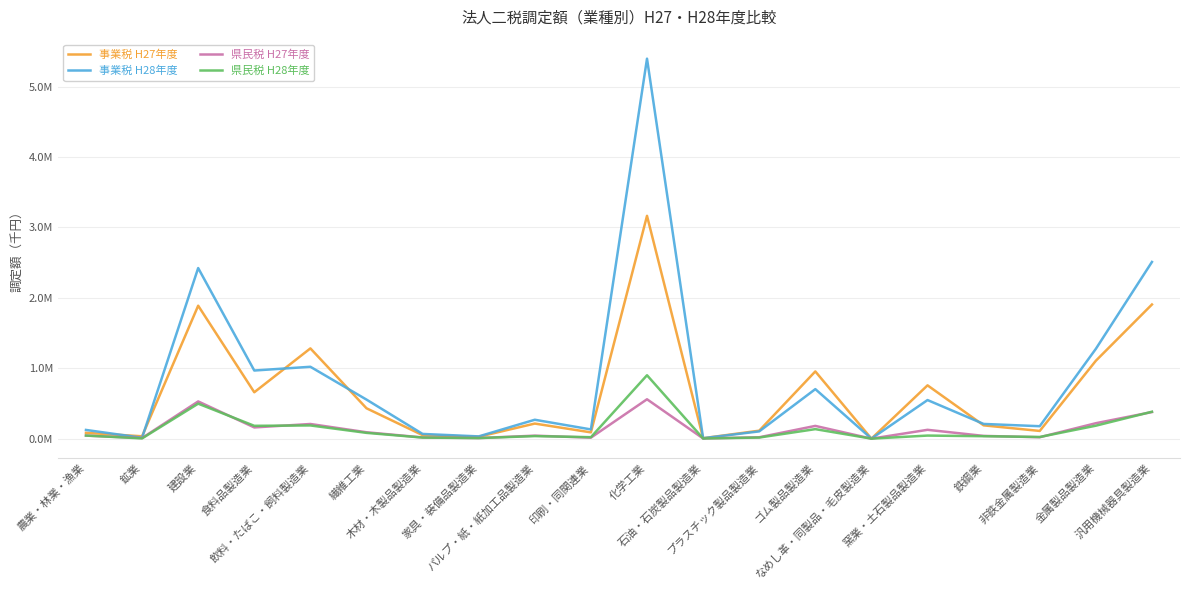

Rank the series at 農業・林業・漁業 from highest to lowest value.

事業税 H28年度, 事業税 H27年度, 県民税 H28年度, 県民税 H27年度